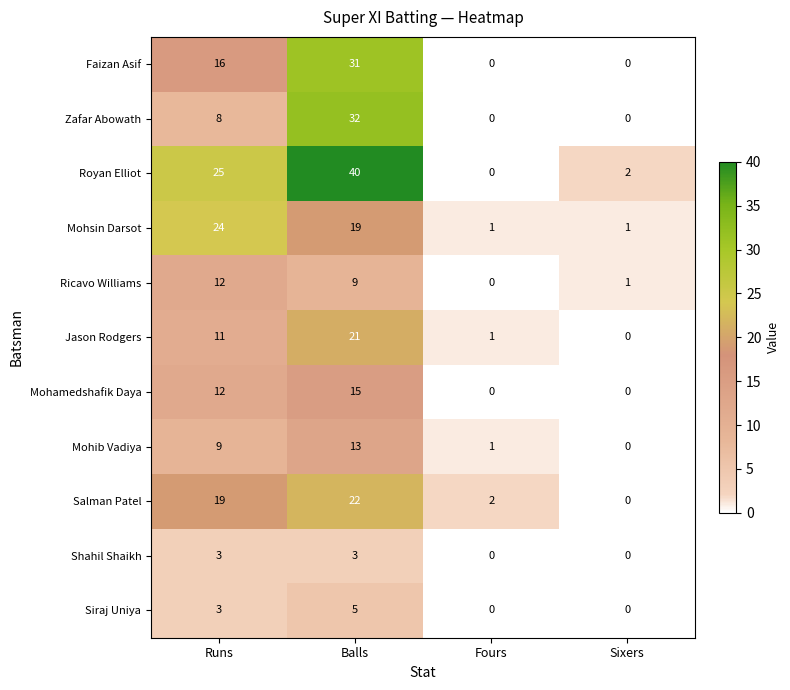

Which series changed the most between Balls and Fours?

Royan Elliot